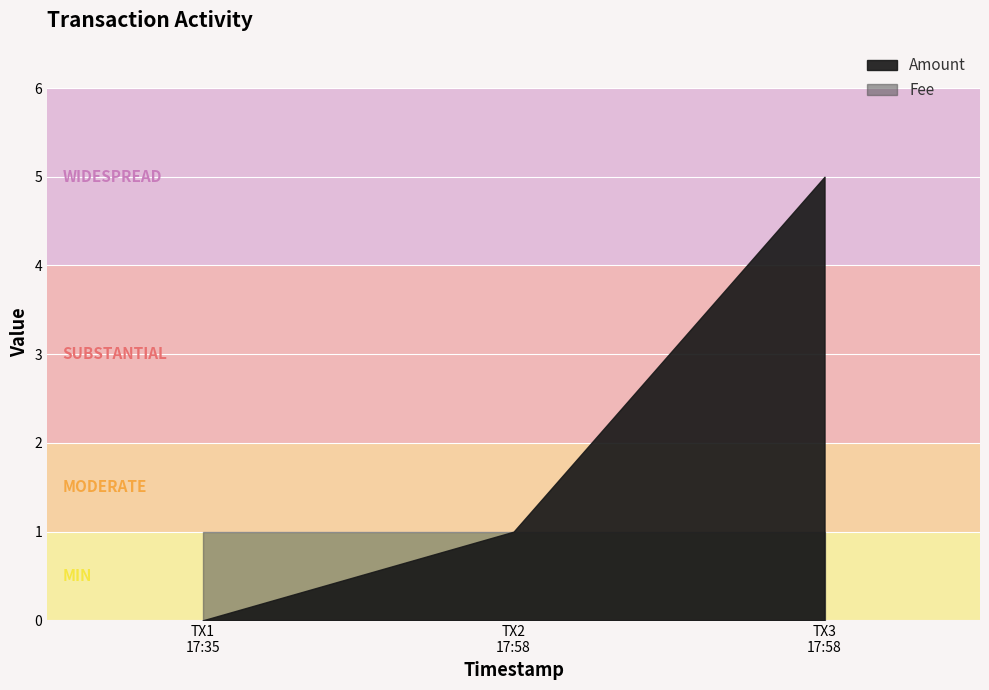

Rank the series at 2017-06-23 17:58:28 from highest to lowest value.

Amount, Fee